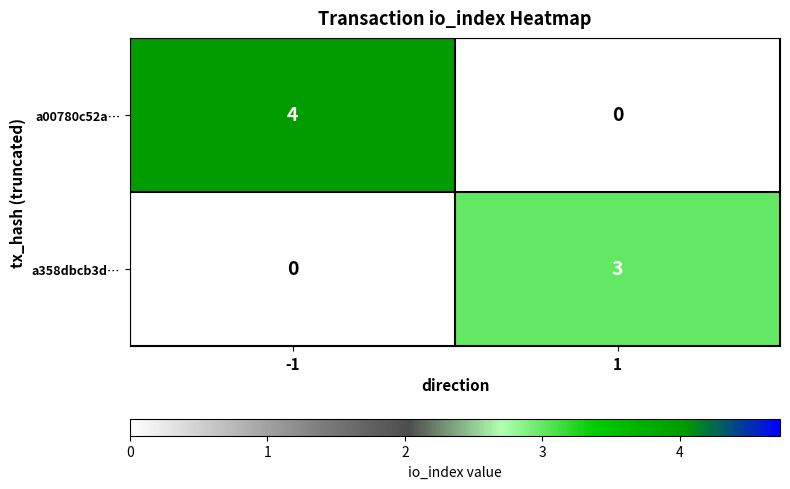

What is the total value across all series at -1?

4